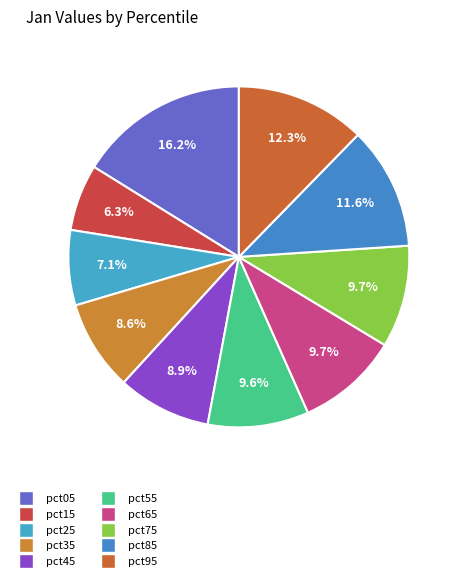

Rank the categories by value from highest to lowest.

pct05, pct95, pct85, pct65, pct75, pct55, pct45, pct35, pct25, pct15